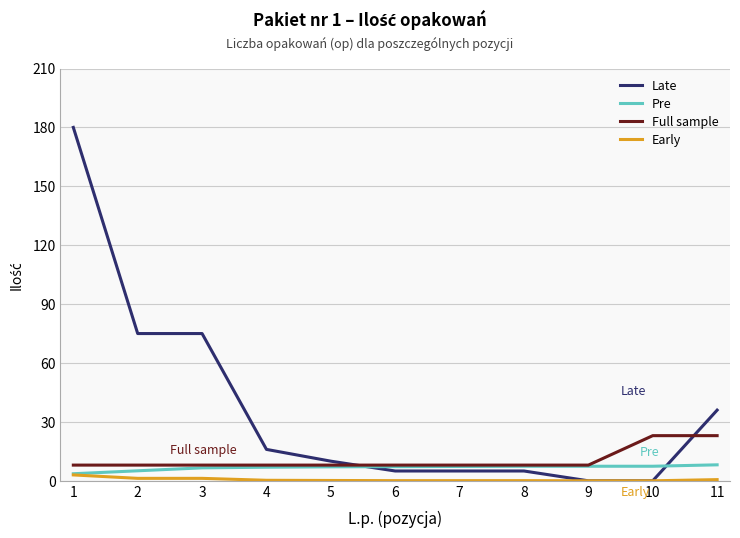

What is the maximum value shown in the chart?

180.0